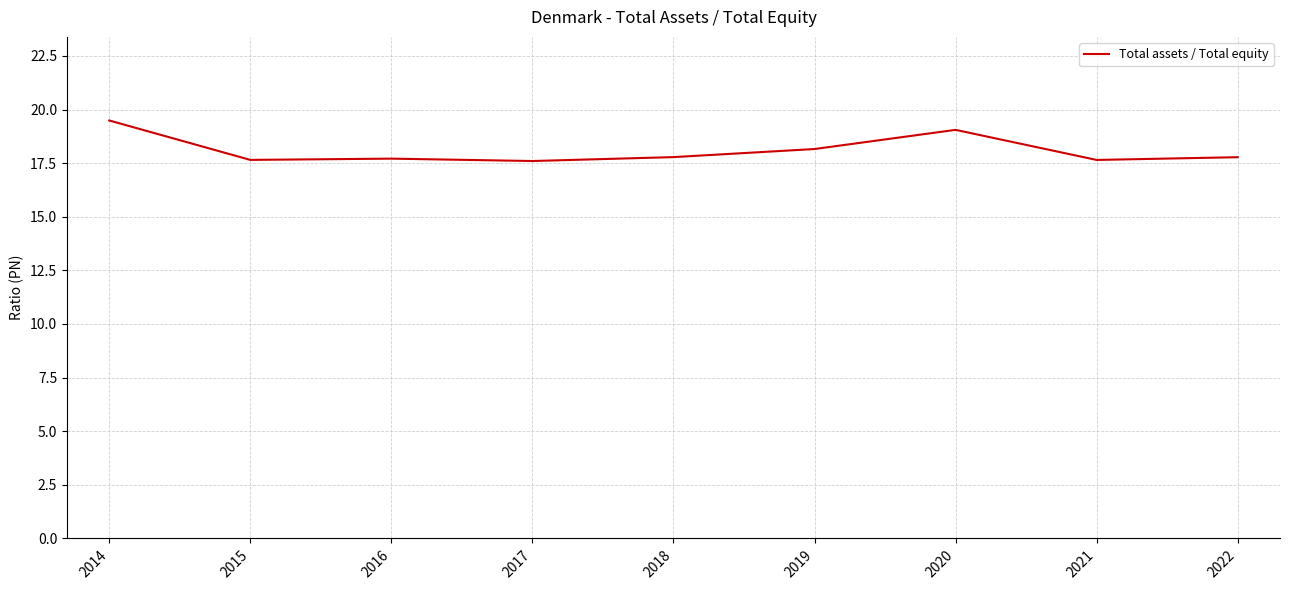

What is the ratio of the value at 2019 to the value at 2017?

1.0